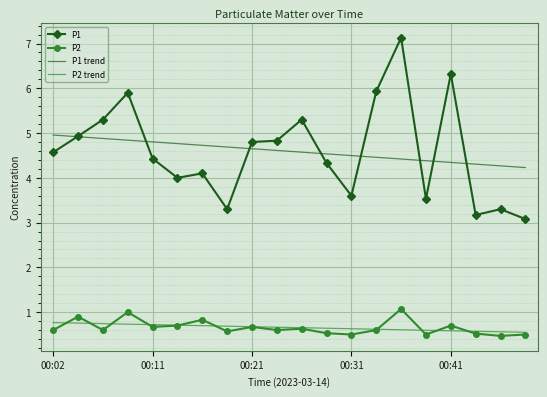

What is the smallest value displayed?

0.5